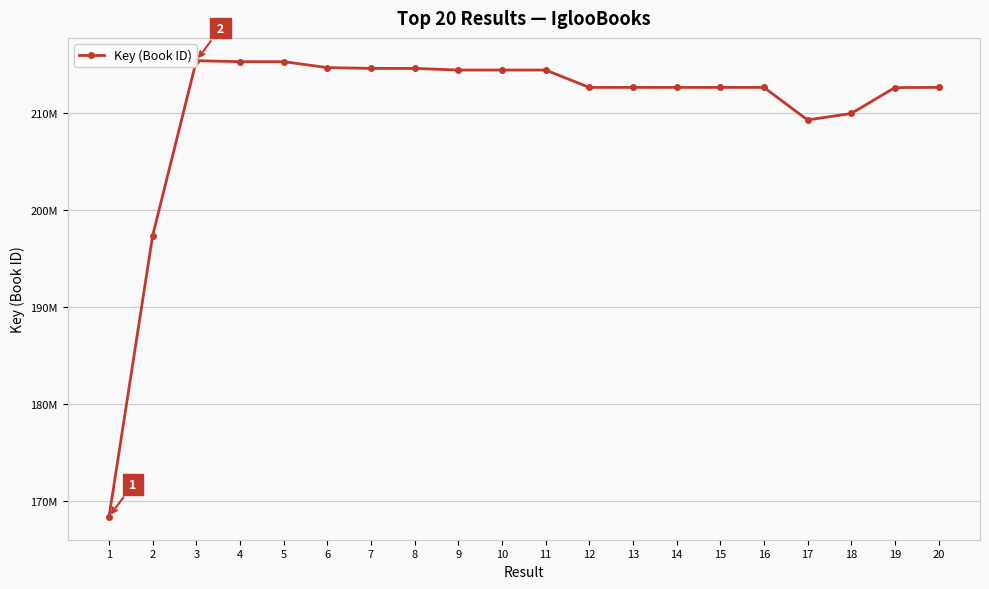

What is the average value?

210341311